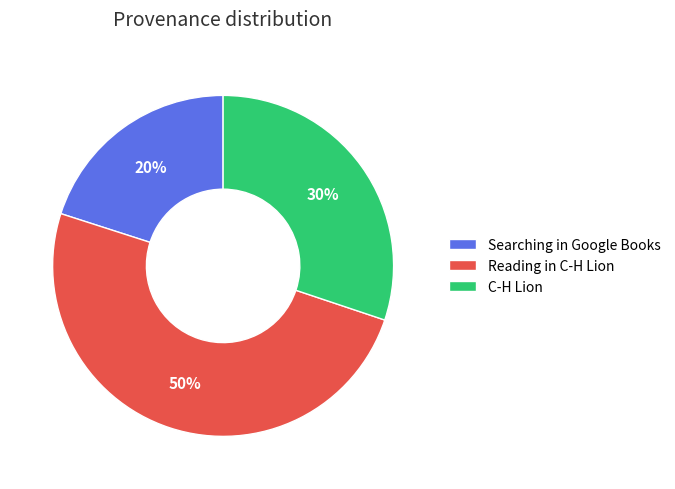

What is the ratio of the value at Searching in Google Books to the value at Reading in C-H Lion?

0.4